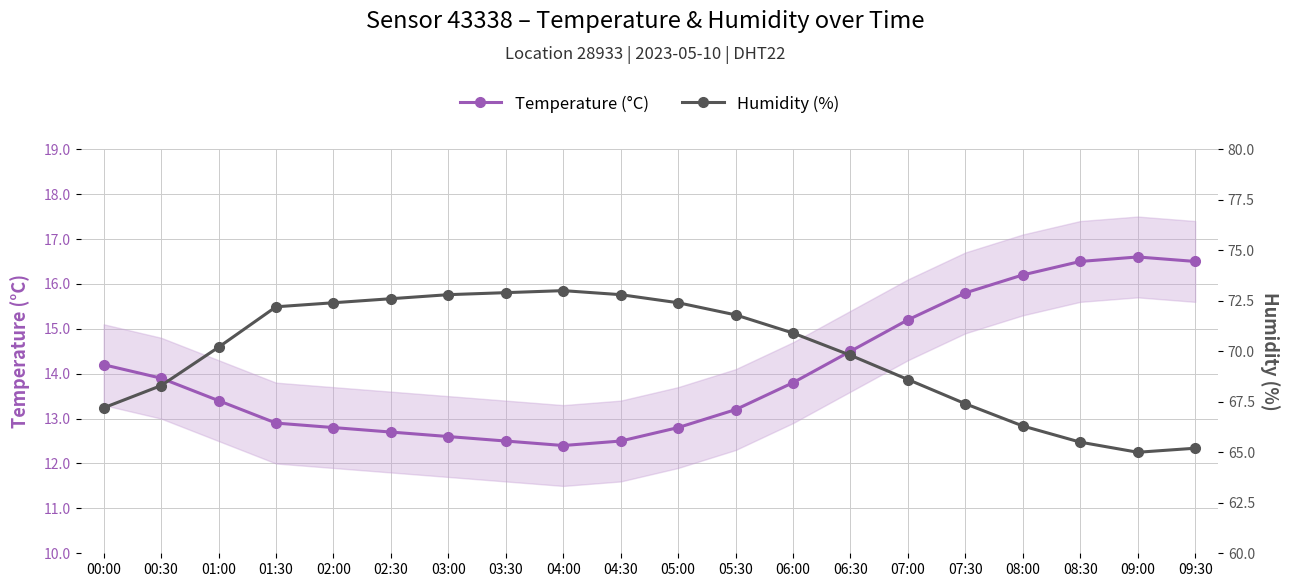

Where is the first local maximum for Temperature (°C)?

09:00